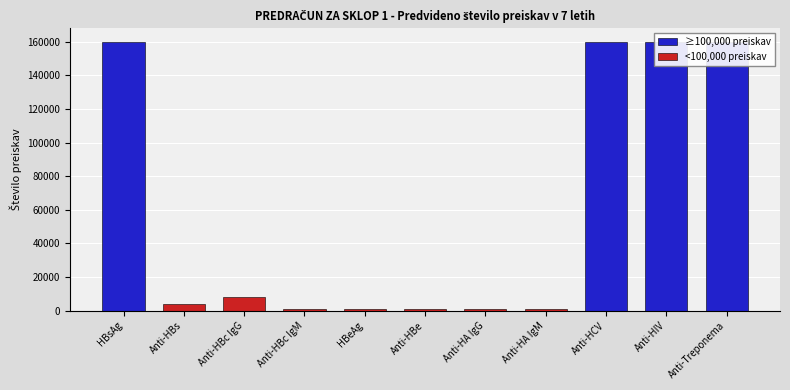

Approximately how many times larger is the value at Anti-Treponema compared to HBsAg?

1.0